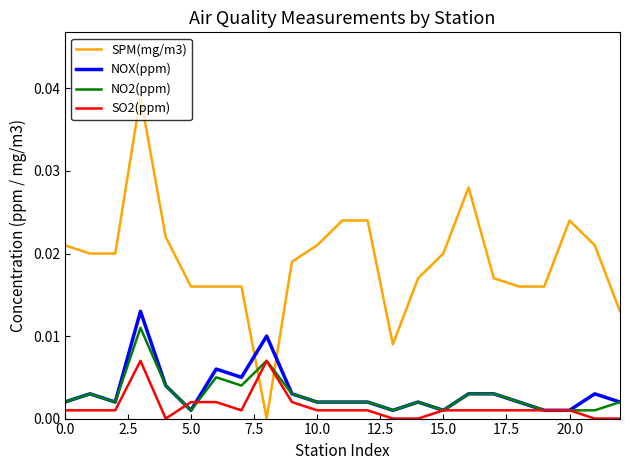

At how many categories does at least one series exceed 0?

23